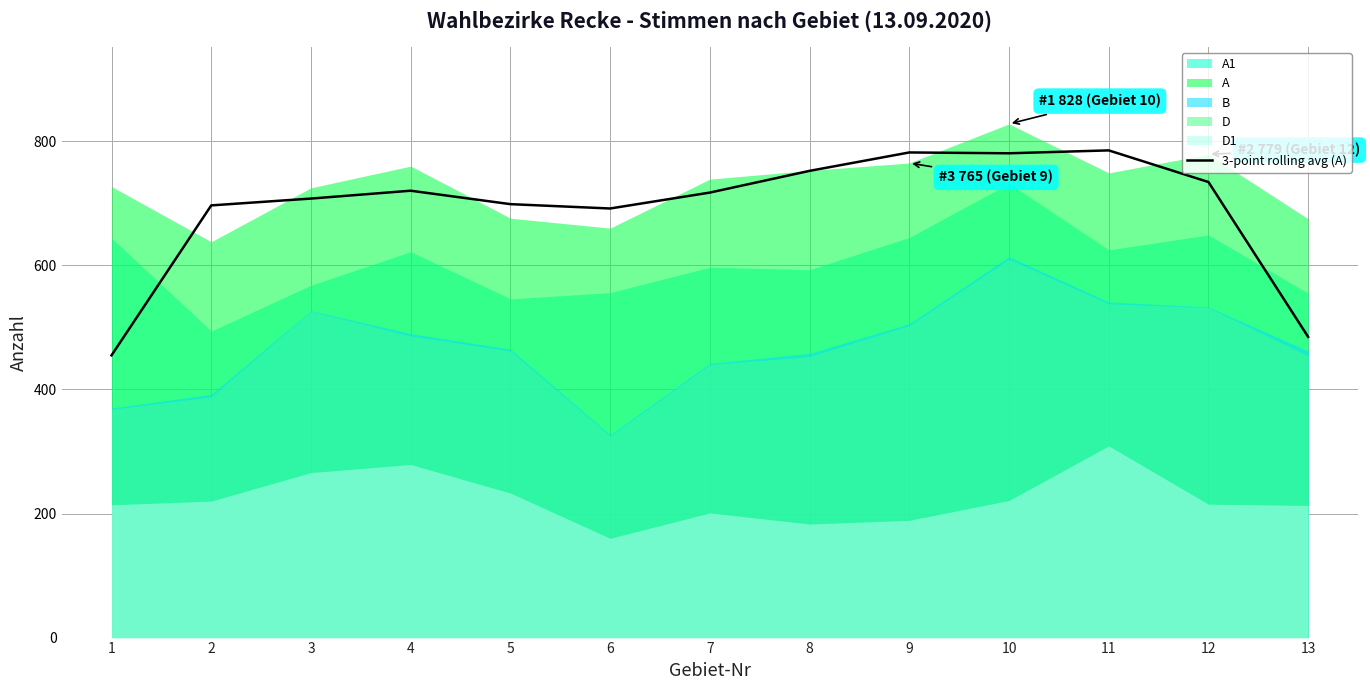

Is it true that the value at 6 is 691.7?

True